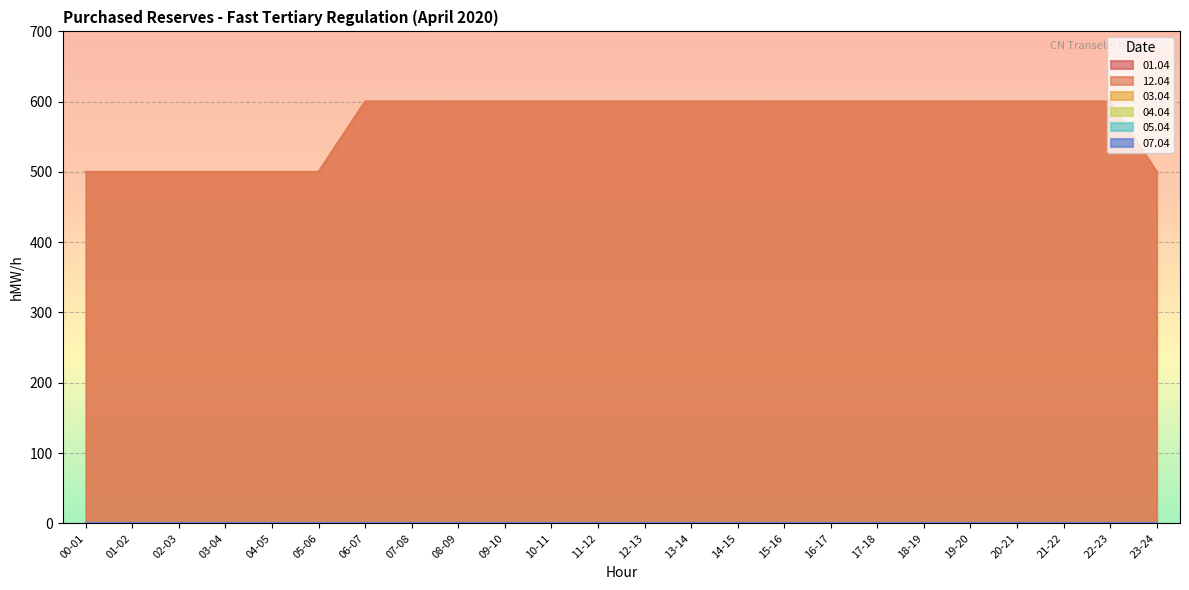

What are all the series names shown in the legend?

01.04, 12.04, 03.04, 04.04, 05.04, 07.04